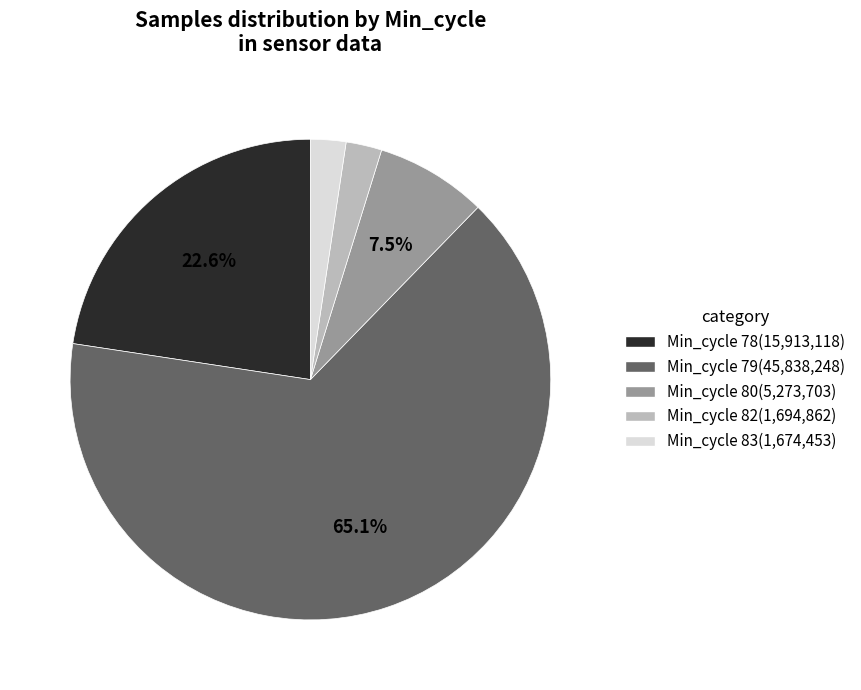

Is it true that Min_cycle 79 is 12% of the pie?

False